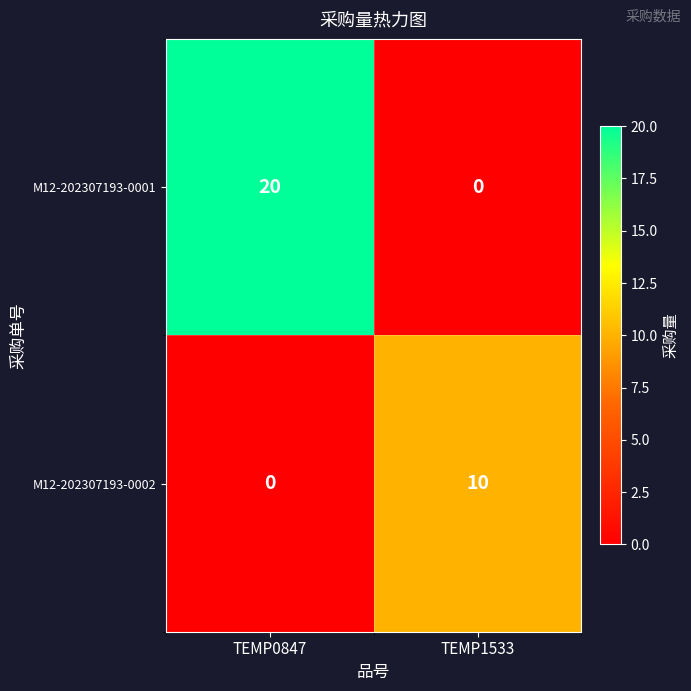

Which series has the largest total across all categories?

M12-202307193-0001